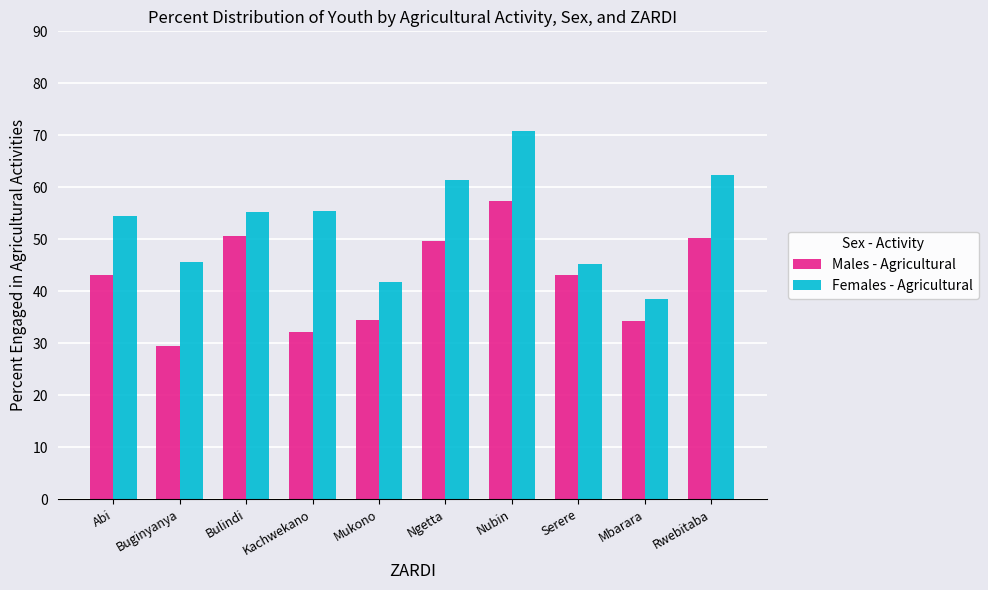

At which category is the sum across all series the highest?

Nubin